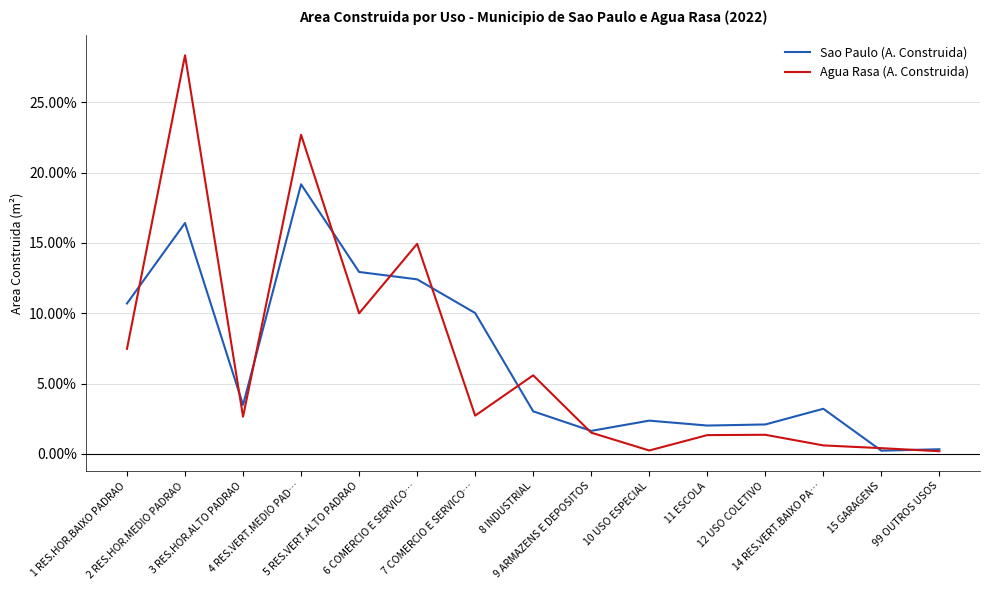

What is the sum of the Agua Rasa (A. Construida) values at 8 INDUSTRIAL and 99 OUTROS USOS?

5.8